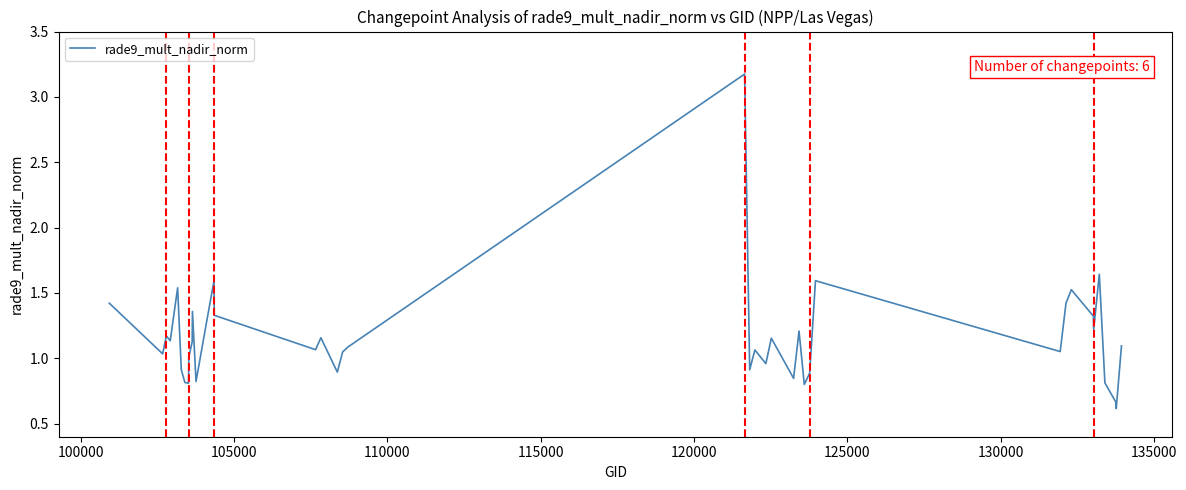

What is the minimum value shown in the chart?

0.6